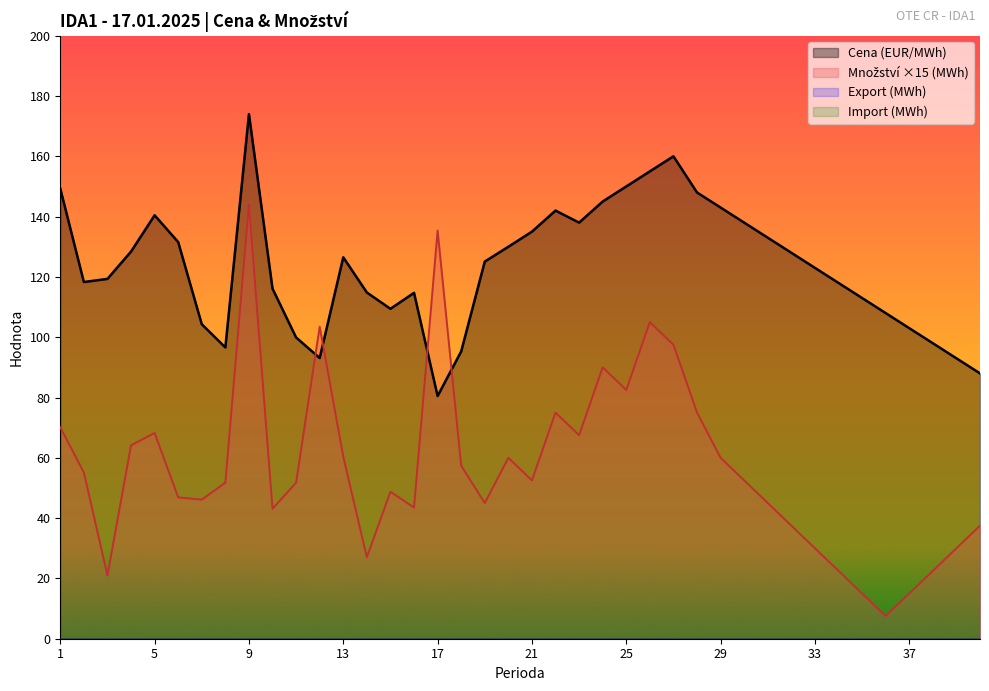

Which label corresponds to the smallest value in the chart?

36